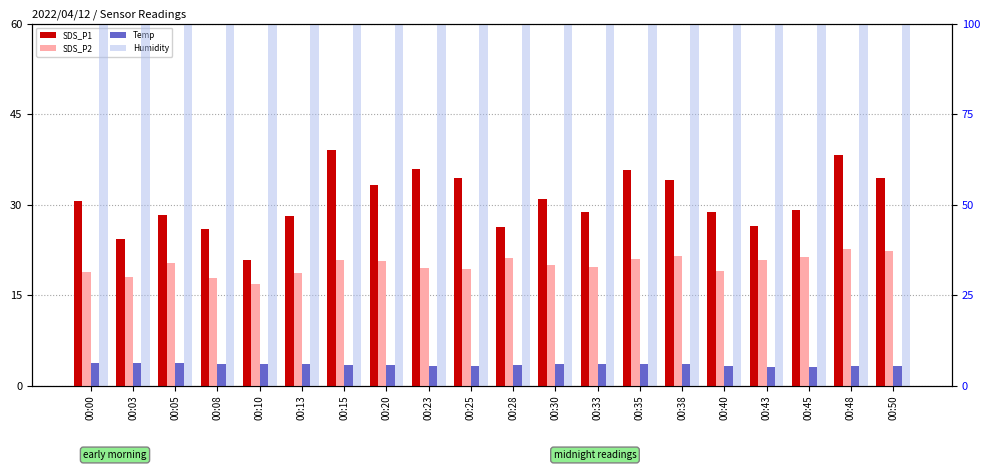

What is the total value across all series at 00:33?

151.8